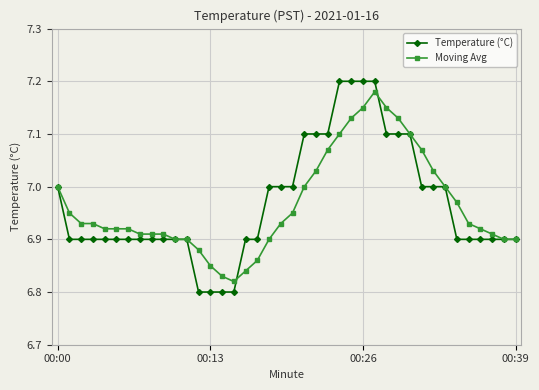

At how many categories does at least one series exceed 6?

40